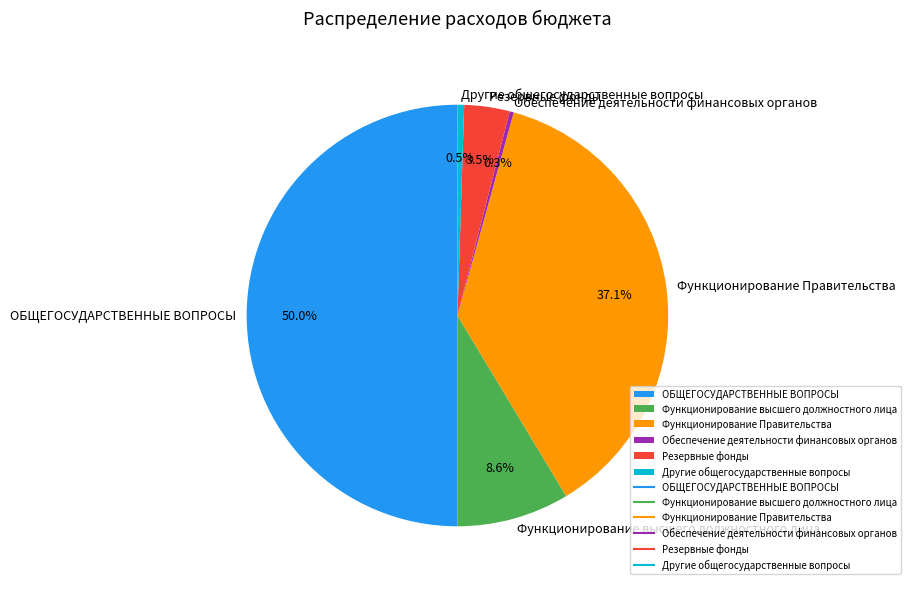

What is the largest slice in the pie chart?

ОБЩЕГОСУДАРСТВЕННЫЕ ВОПРОСЫ